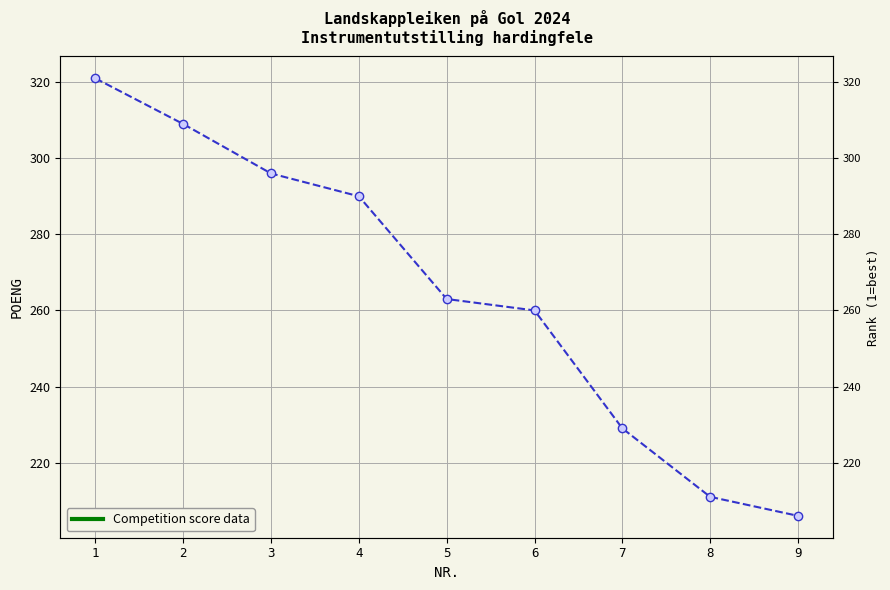

What is the average value?

265